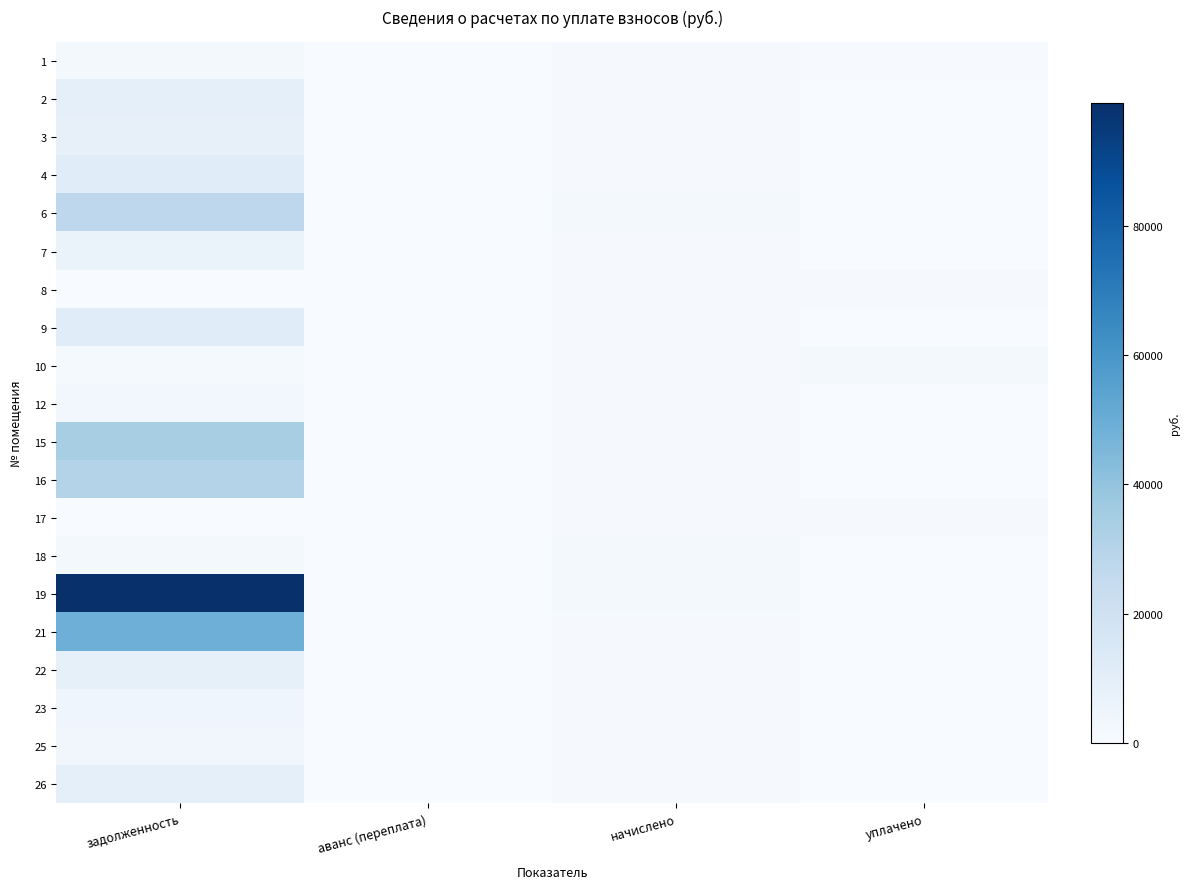

Reading right to left, extract all data points from this chart.

1: уплачено=545.4	начислено=846.8	аванс (переплата)=0.0	задолженность=1817.3
2: уплачено=0.0	начислено=839.1	аванс (переплата)=0.0	задолженность=8538.5
3: уплачено=0.0	начислено=796.7	аванс (переплата)=0.0	задолженность=8107.7
4: уплачено=0.0	начислено=1108.5	аванс (переплата)=0.0	задолженность=11280.3
6: уплачено=0.0	начислено=1605.0	аванс (переплата)=0.0	задолженность=27442.1
7: уплачено=0.0	начислено=1089.3	аванс (переплата)=0.0	задолженность=6525.7
8: уплачено=1094.7	начислено=1120.0	аванс (переплата)=0.0	задолженность=373.4
9: уплачено=0.0	начислено=1116.2	аванс (переплата)=0.0	задолженность=11358.7
10: уплачено=2000.0	начислено=823.7	аванс (переплата)=0.0	задолженность=1342.8
12: уплачено=0.0	начислено=846.8	аванс (переплата)=0.0	задолженность=2833.4
15: уплачено=0.0	начислено=796.7	аванс (переплата)=0.0	задолженность=33851.8
16: уплачено=0.0	начислено=1108.5	аванс (переплата)=0.0	задолженность=30248.8
17: уплачено=1121.1	начислено=1147.0	аванс (переплата)=0.0	задолженность=382.3
18: уплачено=0.0	начислено=1605.0	аванс (переплата)=0.0	задолженность=1611.6
19: уплачено=0.0	начислено=2320.9	аванс (переплата)=0.0	задолженность=99106.6
21: уплачено=0.0	начислено=1116.2	аванс (переплата)=0.0	задолженность=48817.8
22: уплачено=0.0	начислено=823.7	аванс (переплата)=0.0	задолженность=8447.0
23: уплачено=0.0	начислено=842.9	аванс (переплата)=0.0	задолженность=4586.5
25: уплачено=0.0	начислено=846.8	аванс (переплата)=0.0	задолженность=3404.2
26: уплачено=0.0	начислено=839.1	аванс (переплата)=0.0	задолженность=8538.6